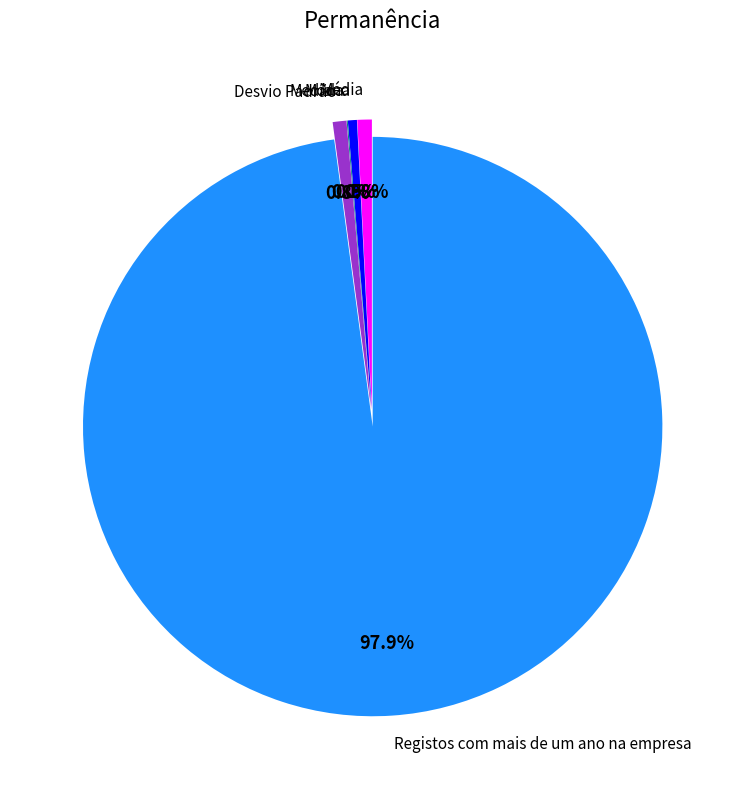

What is the largest slice in the pie chart?

Registos com mais de um ano na empresa